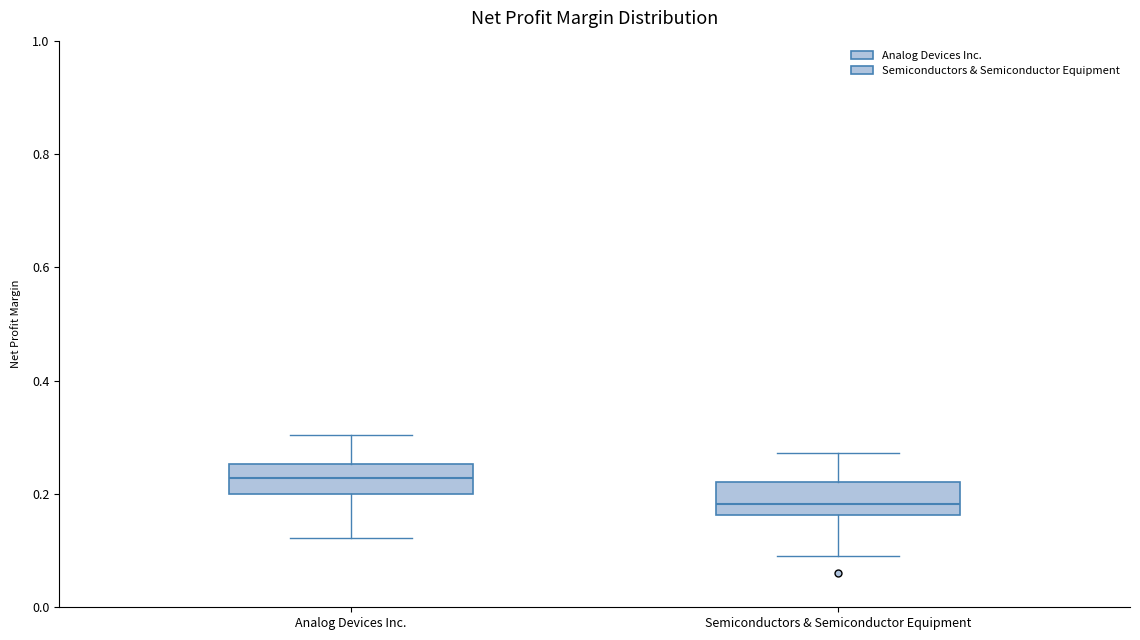

Which box has the lowest median line?

Semiconductors & Semiconductor Equipment